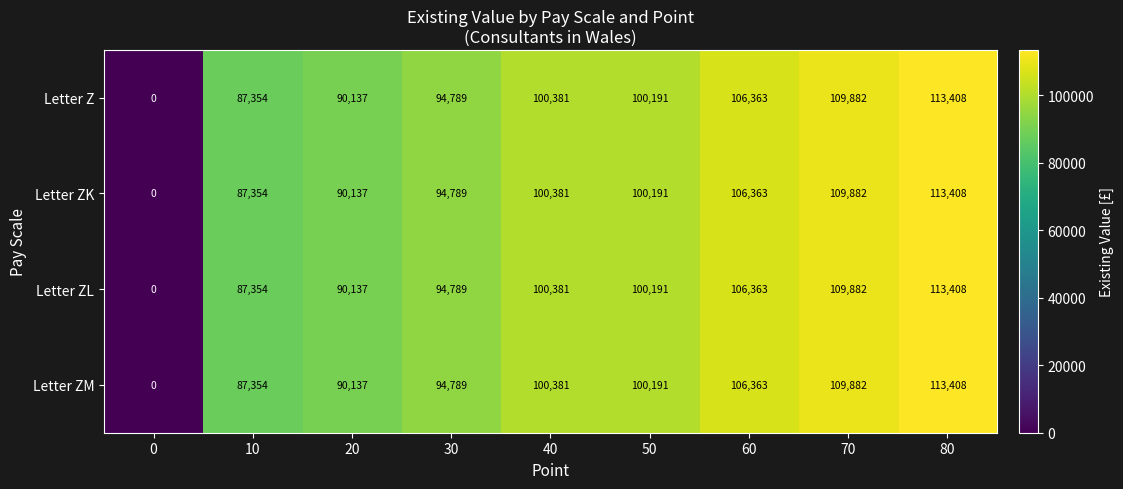

How many positive values does the Letter Z series have?

8